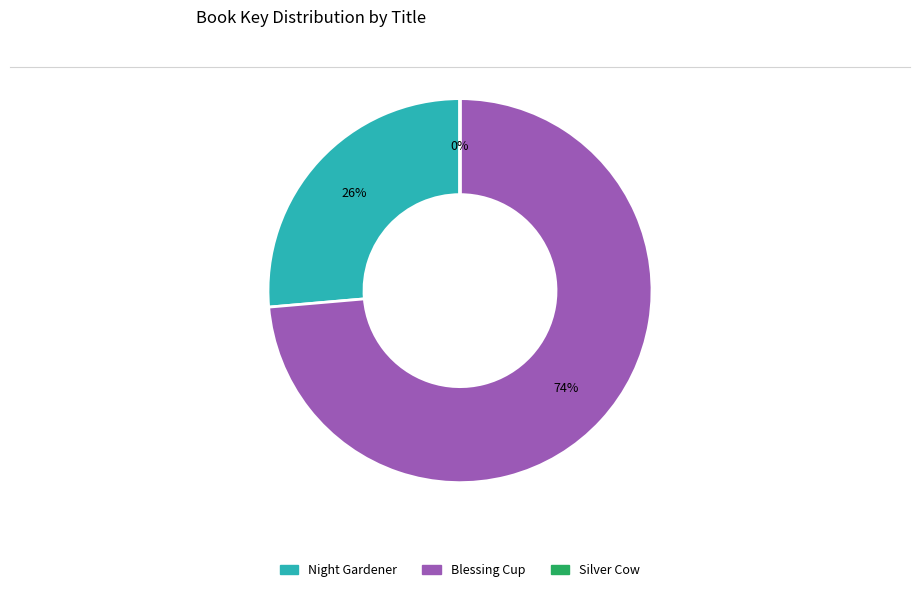

Does any single category account for the majority?

Yes